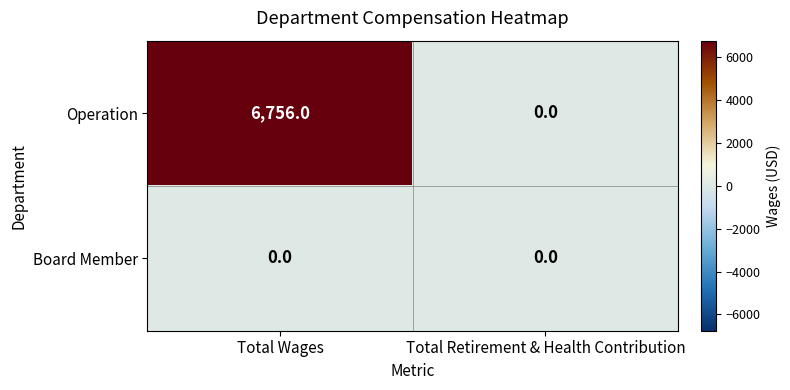

Which series changed the most between Total Wages and Total Retirement & Health Contribution?

Operation